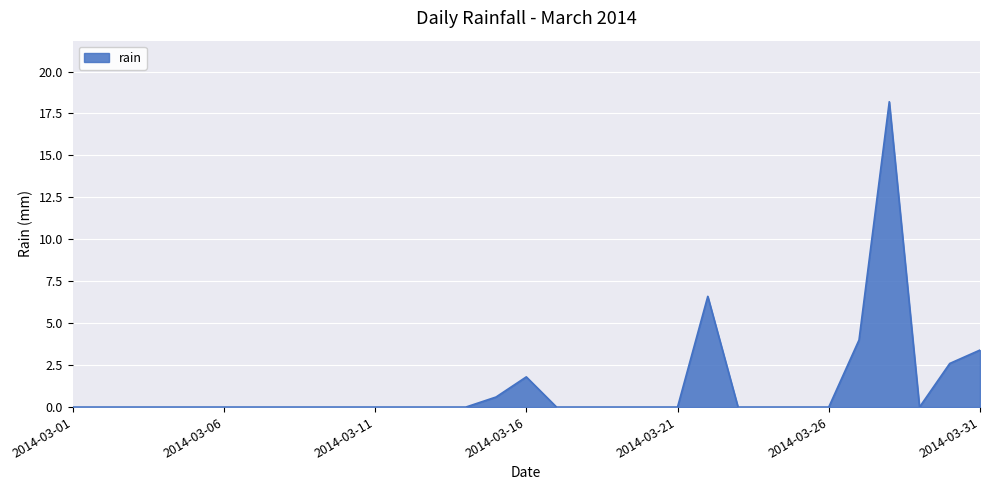

What is the maximum value shown in the chart?

18.2